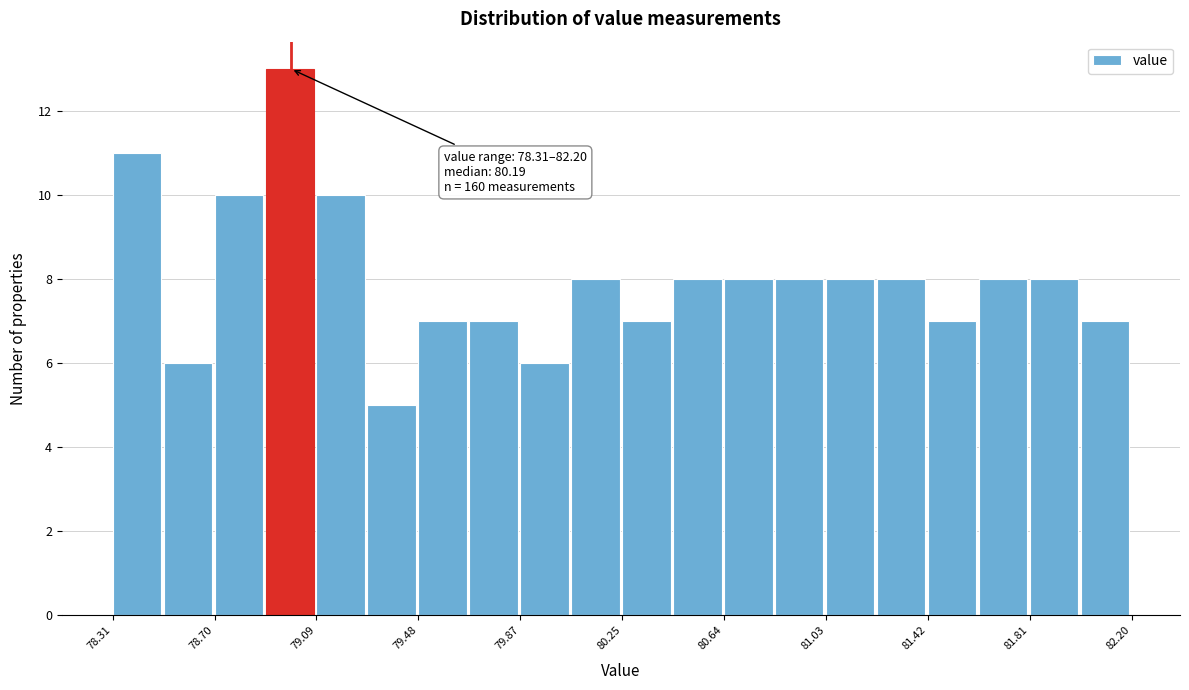

Around what value on the x-axis is the tallest bar? Give the approximate position of its centre, as read against the axis.

79.00